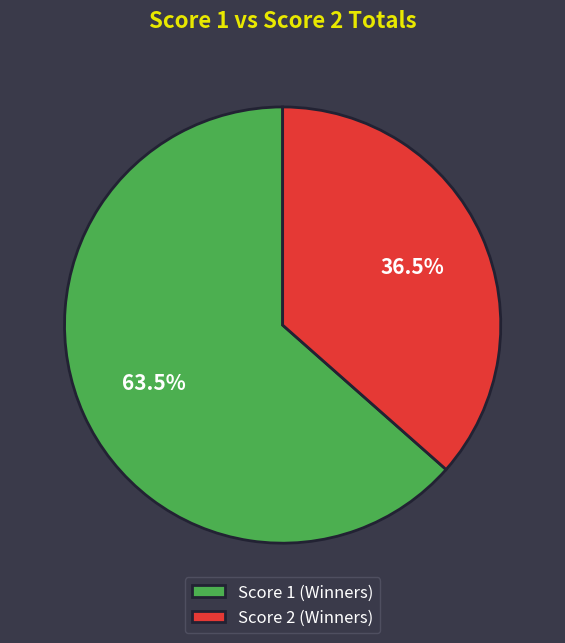

Approximately how many times larger is the value at Score 2 (Winners) compared to Score 1 (Winners)?

0.6